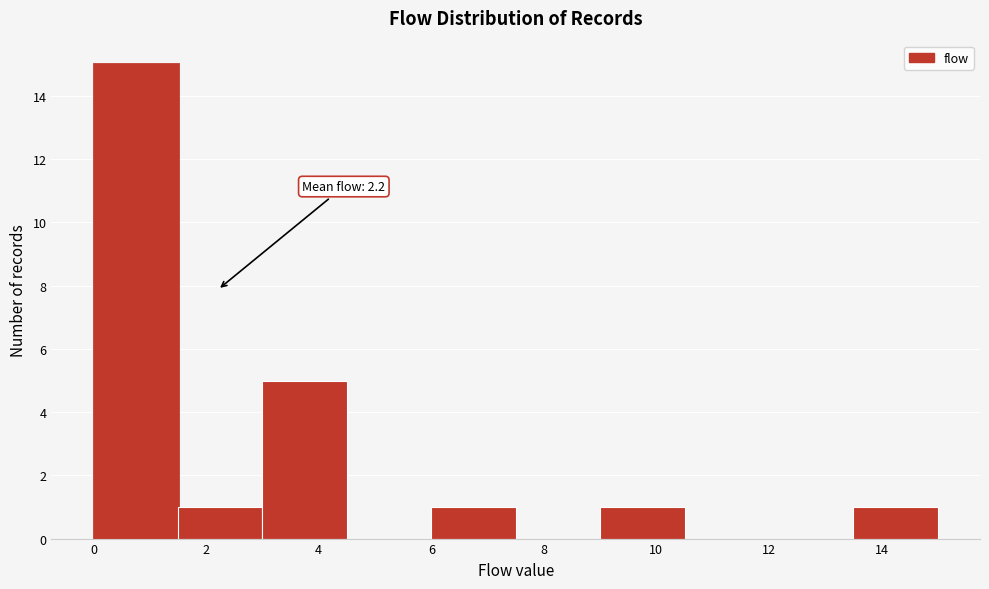

Which range on the x-axis has the tallest bar?

0.0 to 1.5